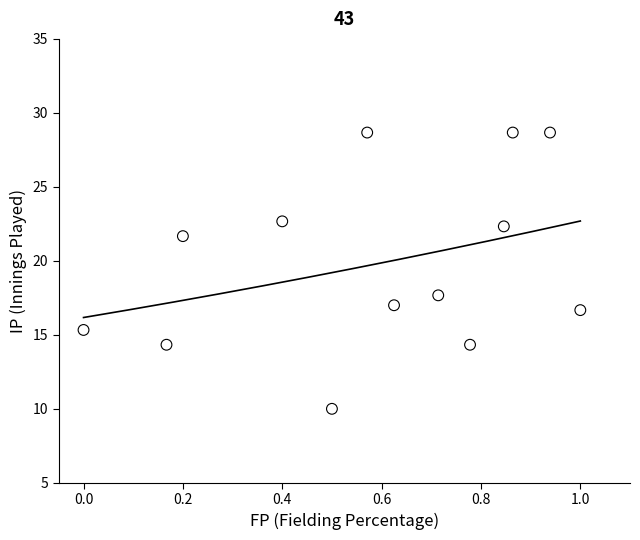

What is the range of X values (max minus min)?

1.0